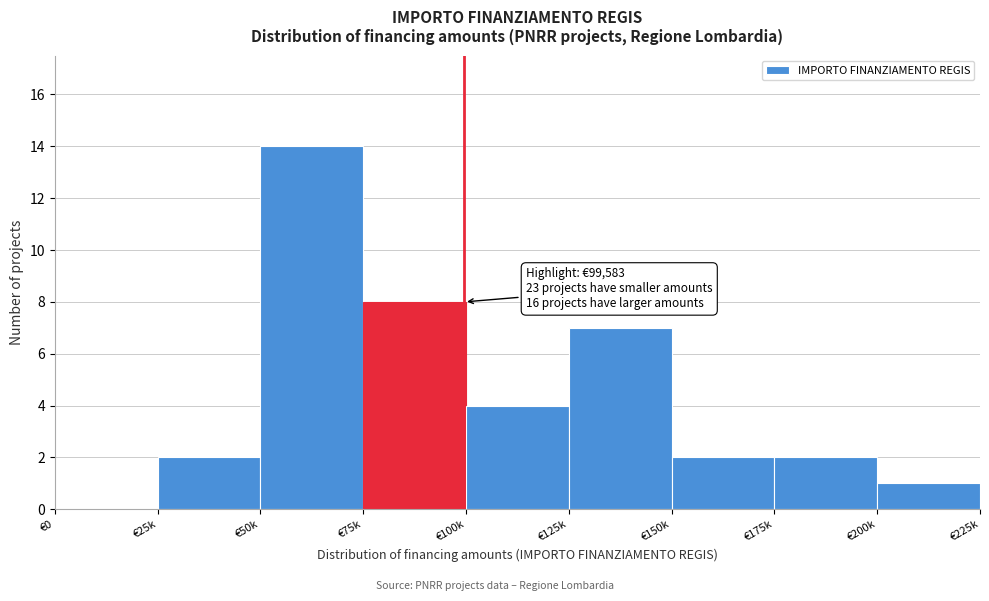

Reading left to right, transcribe all the data shown in this chart.

€0=0	€25k=2	€50k=14	€75k=8	€100k=4	€125k=7	€150k=2	€175k=2	€200k=1